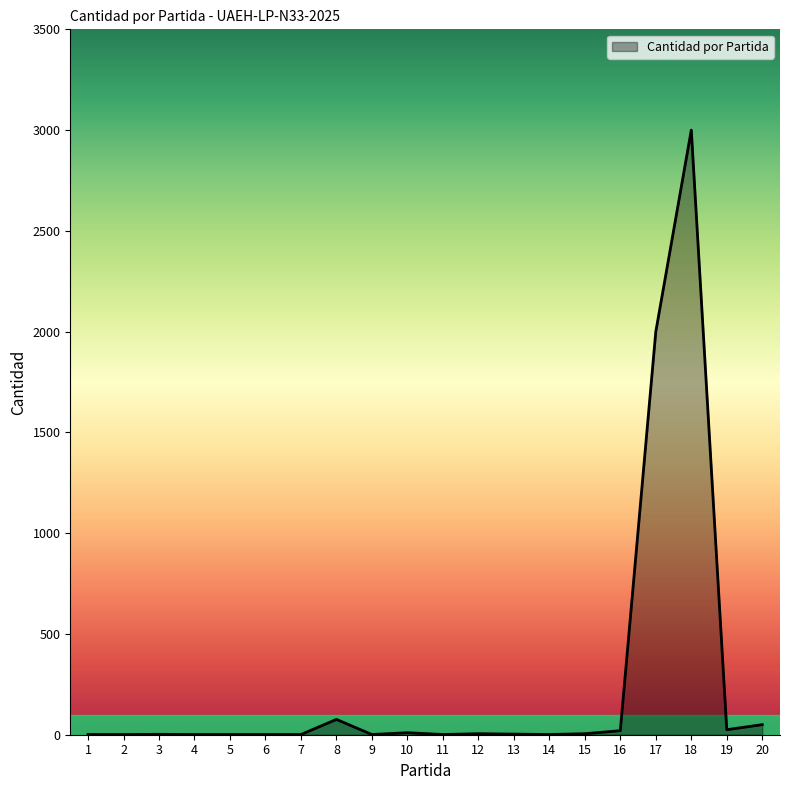

Is it true that the value at 18 is 1158?

False